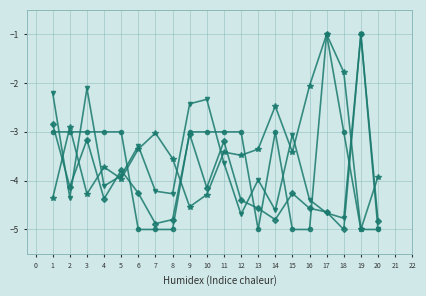

What is the minimum value shown in the chart?

-5.0